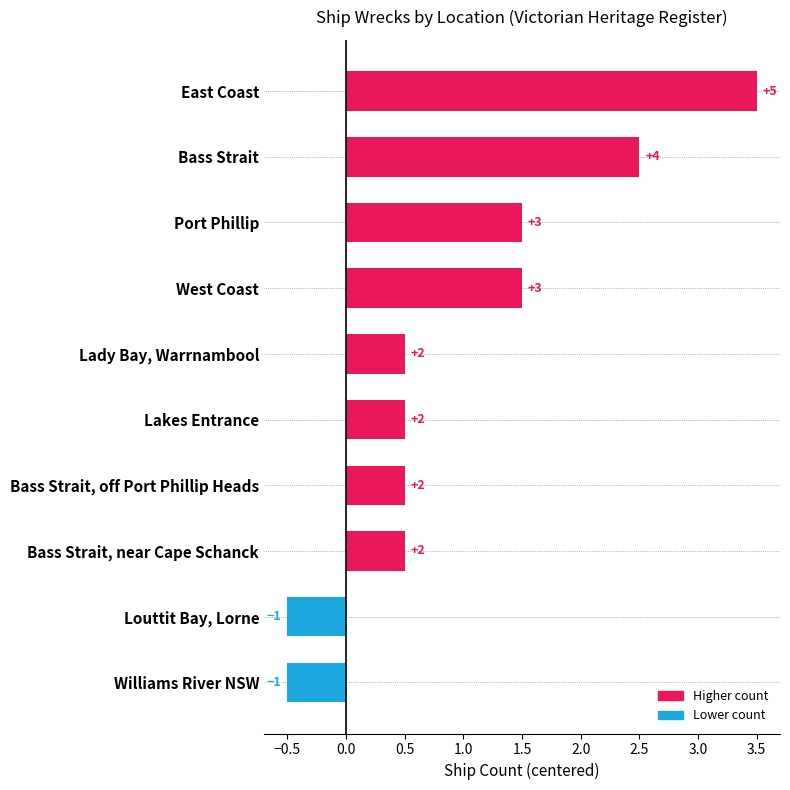

How many bars are there in total?

10